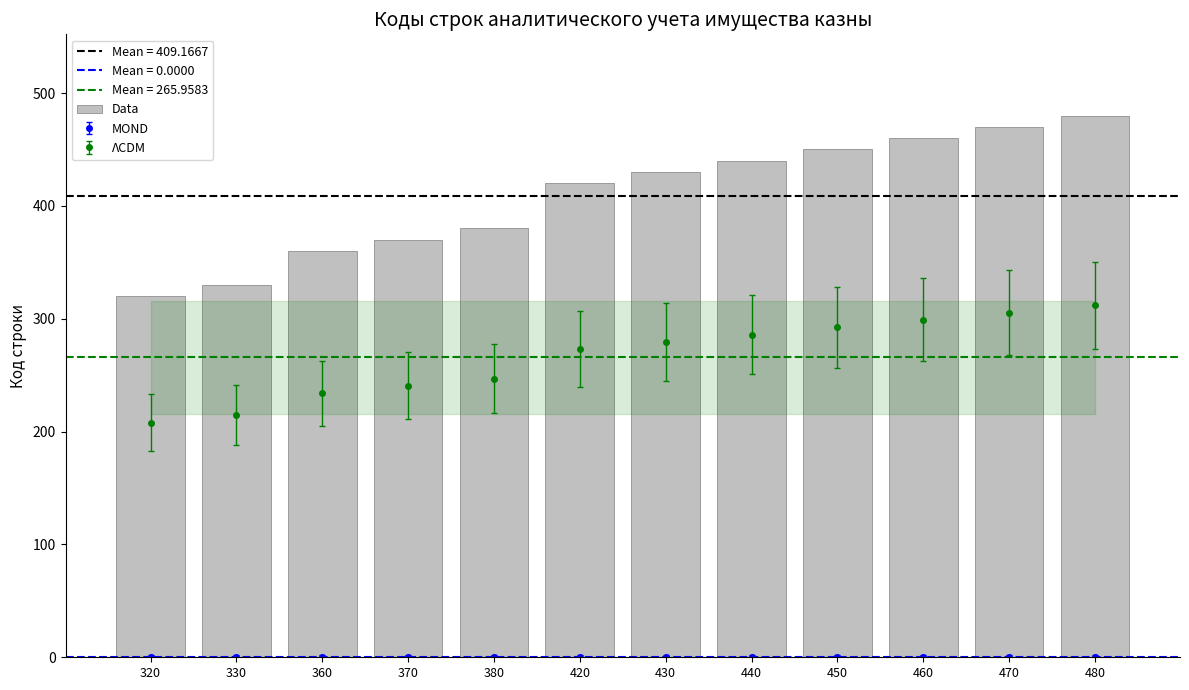

The chart shows a value of 528 at 380. True or false?

False